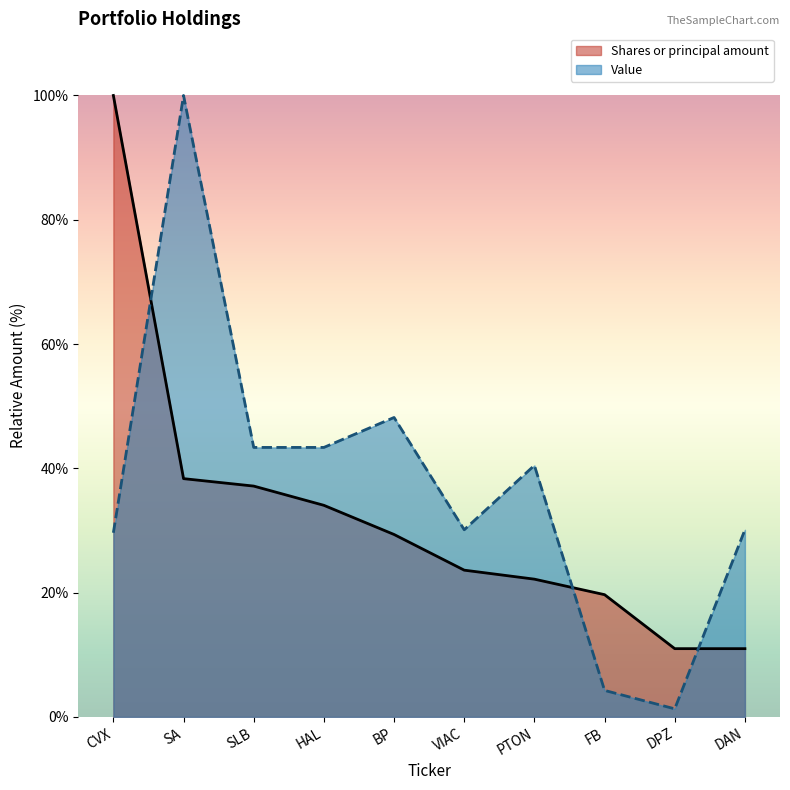

Which series changed the most between BP and VIAC?

Value